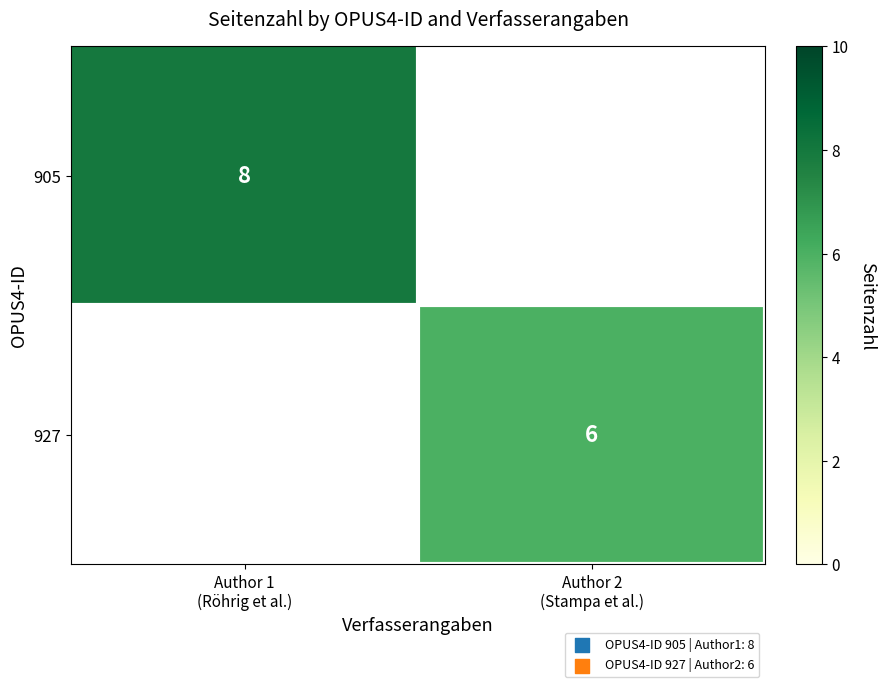

At Author 1 (Röhrig et al.), list the series in order from largest to smallest.

905, 927